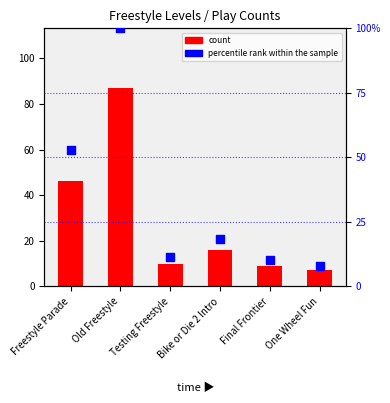

Which series has the widest spread of Y values?

percentile rank within the sample